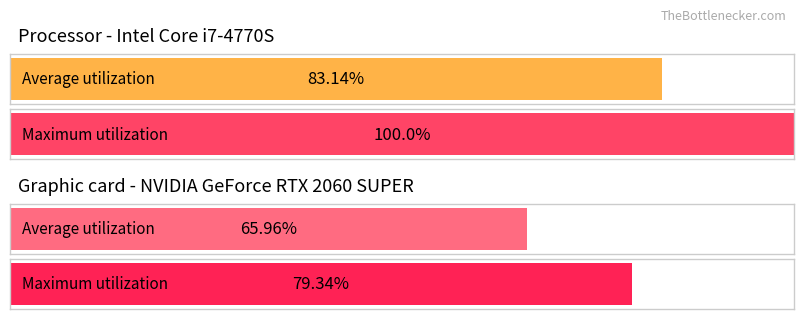

True or false: Average utilization has a value of 0.9 at 0.

False